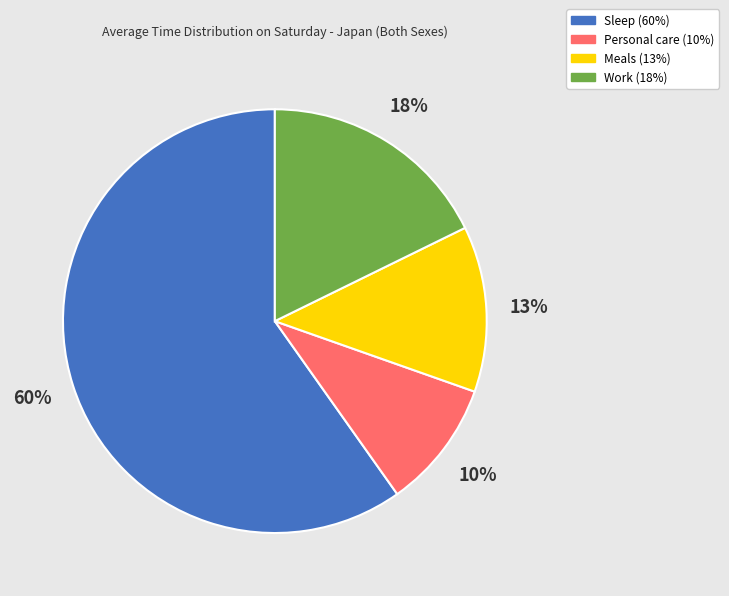

To the nearest percent, what is the average slice percentage?

25%